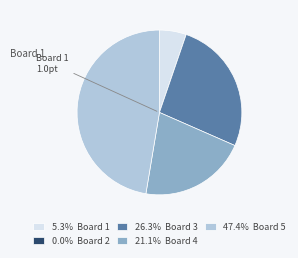

Is there any slice that represents more than half of the pie?

No